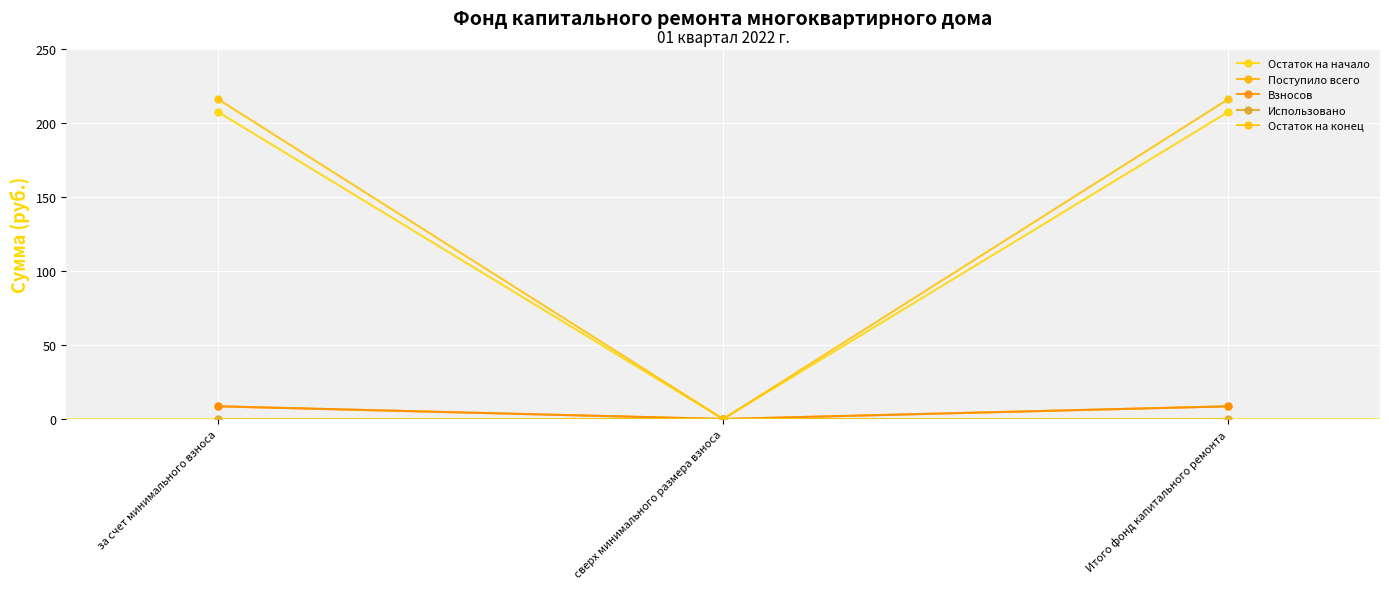

Is this an area chart (filled region under the line)?

No